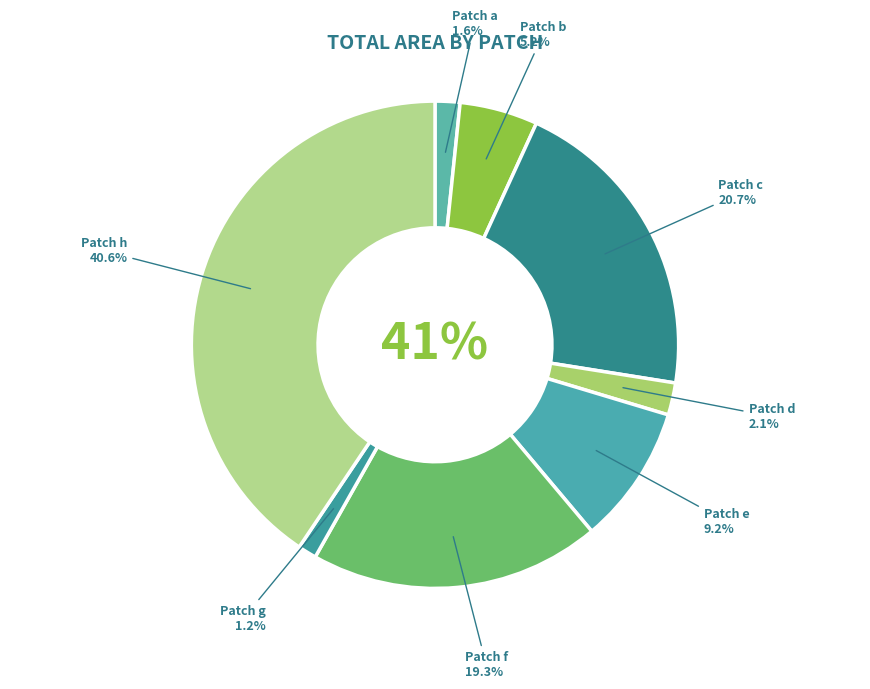

What percentage do b and g together represent?

6.4%